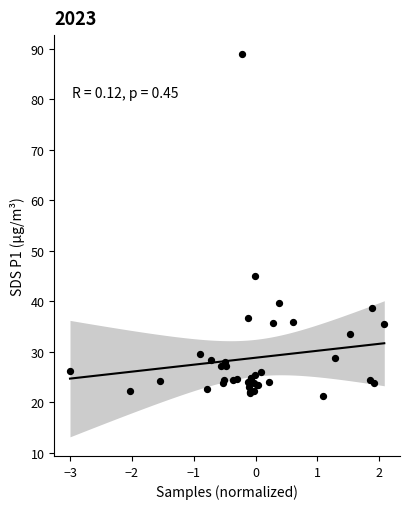

What Y value in the scatter plot is closest to 55?

45.1